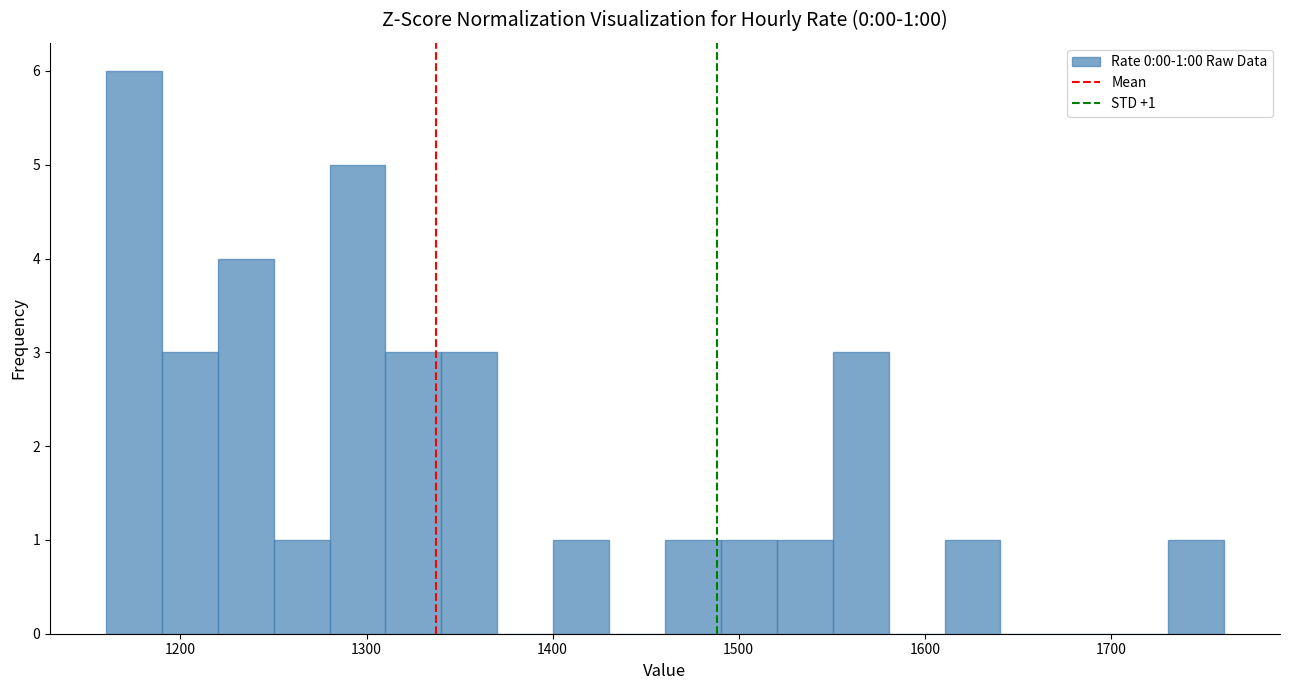

Read against the x-axis, roughly where is the centre of the tallest bar?

1170